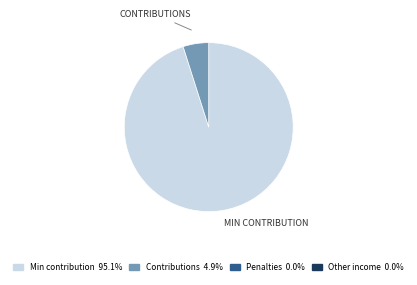

Is there a majority slice in this chart?

Yes